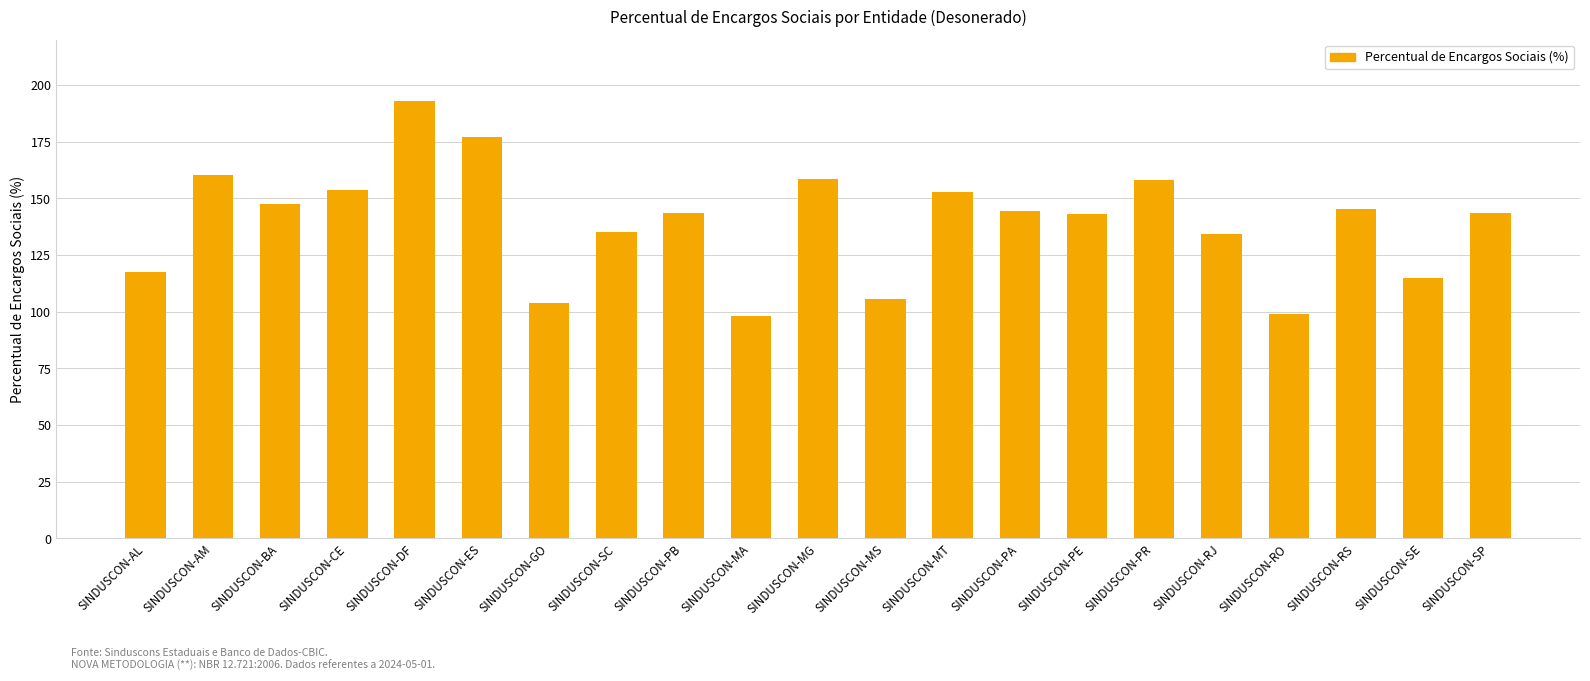

What value does the data have at SINDUSCON-PR?

158.1